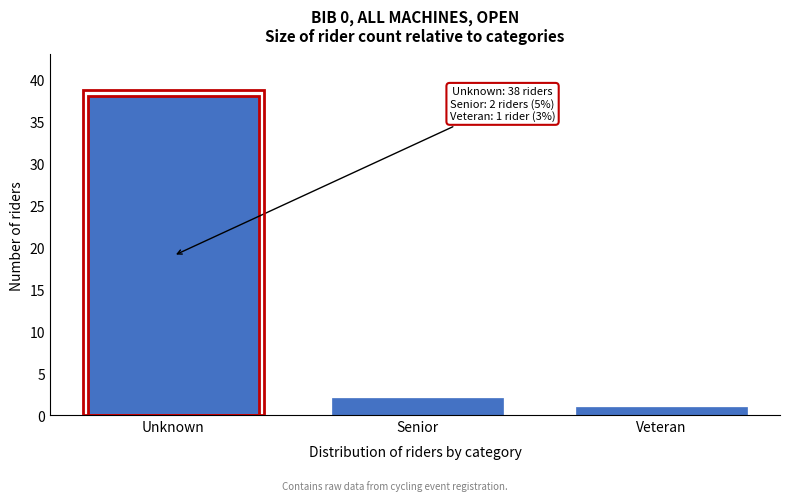

Reading left to right, transcribe all the data shown in this chart.

38	2	1